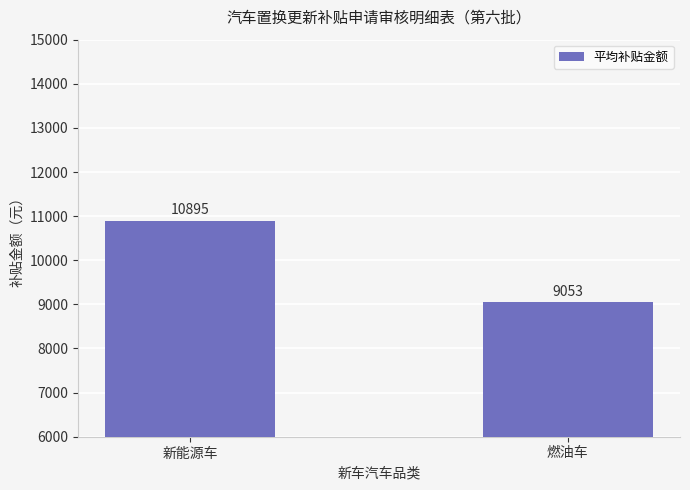

What is the average value?

9973.7